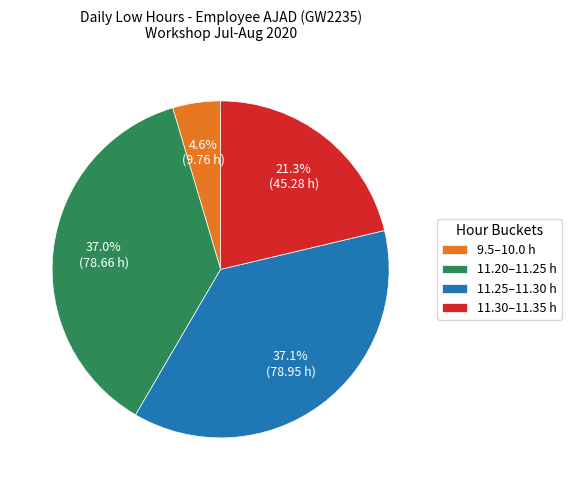

Approximately how many times larger is the value at 11.30–11.35 h compared to 11.20–11.25 h?

0.6